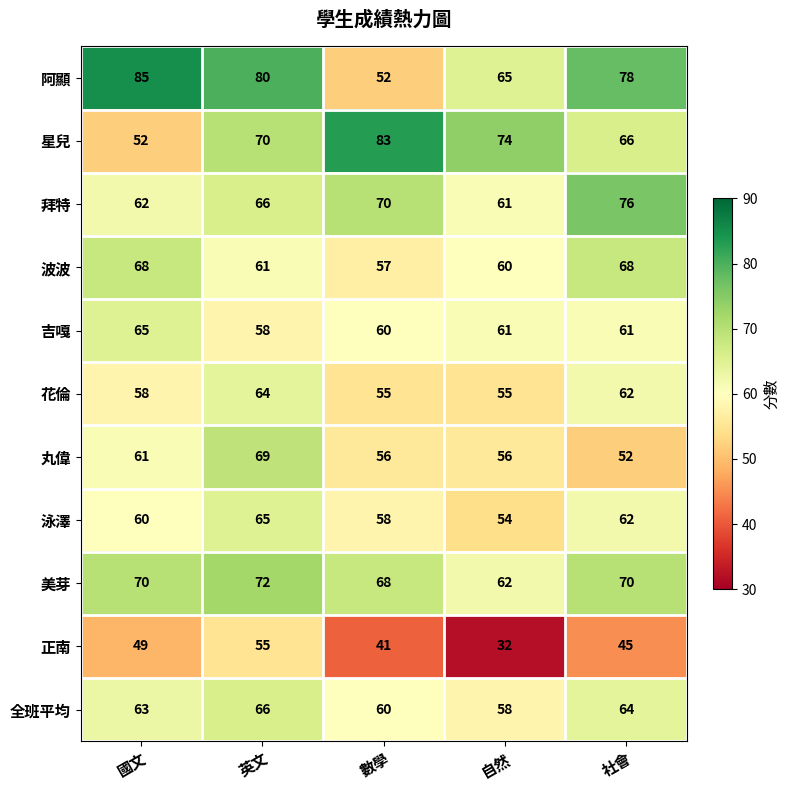

What is the difference between the 花倫 values at 數學 and 英文?

9